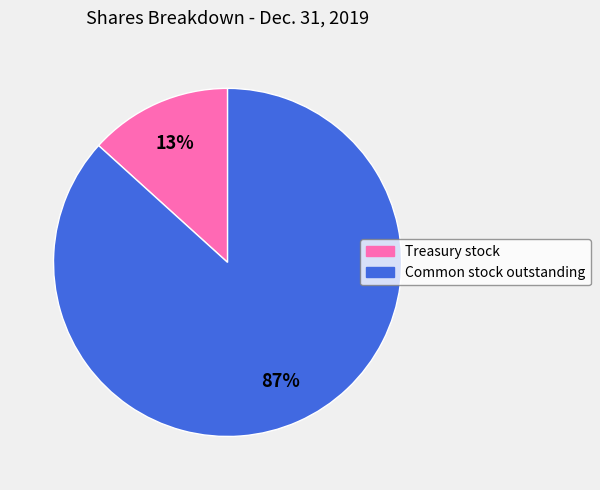

The Common stock outstanding slice represents 87% of the pie. True or false?

True